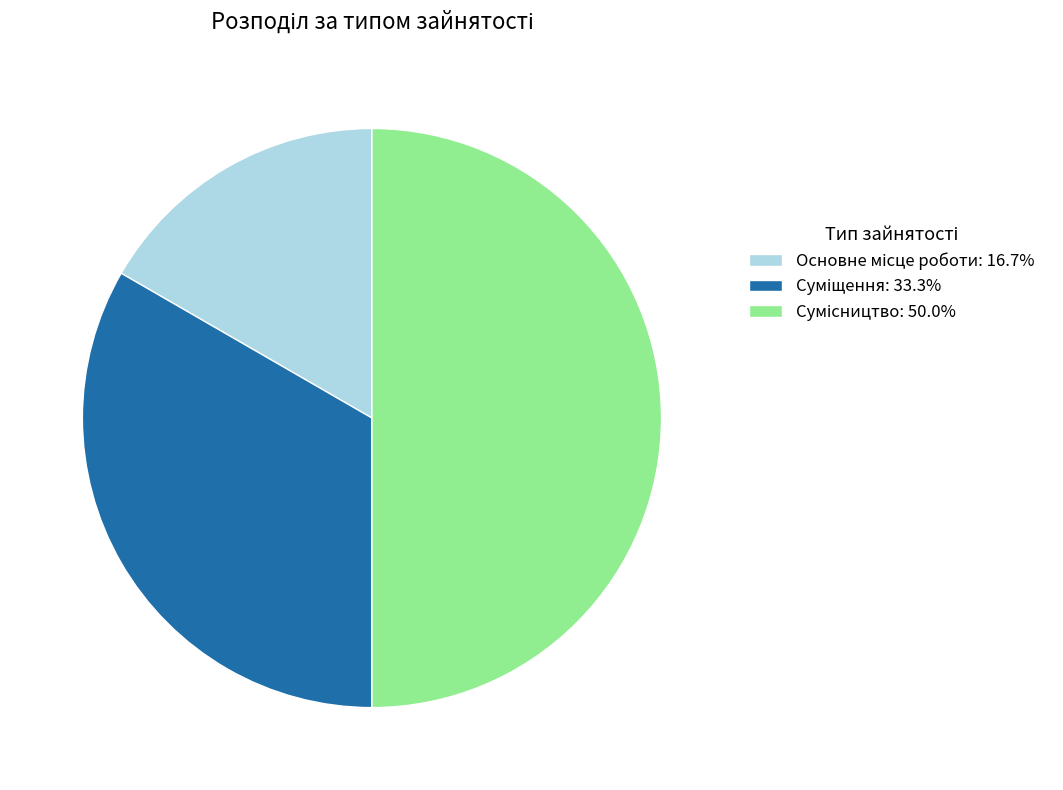

Rank the categories by value from lowest to highest.

Основне місце роботи, Суміщення, Сумісництво